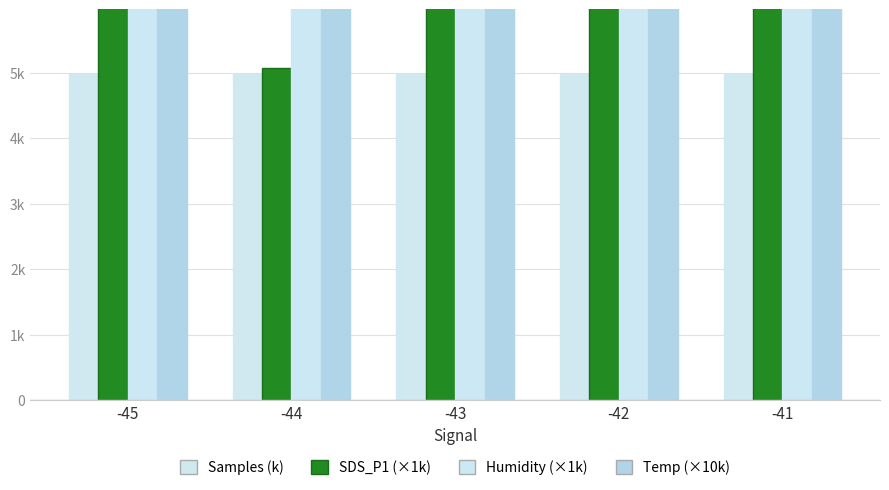

Reading right to left, list all the values displayed in this chart.

Samples (k): -41=4974.2	-42=4974.0	-43=4973.9	-44=4974.4	-45=4974.6
SDS_P1 (×1k): -41=8563.6	-42=12265.5	-43=11567.3	-44=5070.0	-45=11230.0
Humidity (×1k): -41=51939.1	-42=59692.7	-43=49066.4	-44=52740.0	-45=61540.0
Temp (×10k): -41=60390.9	-42=61254.5	-43=60790.9	-44=59800.0	-45=62600.0